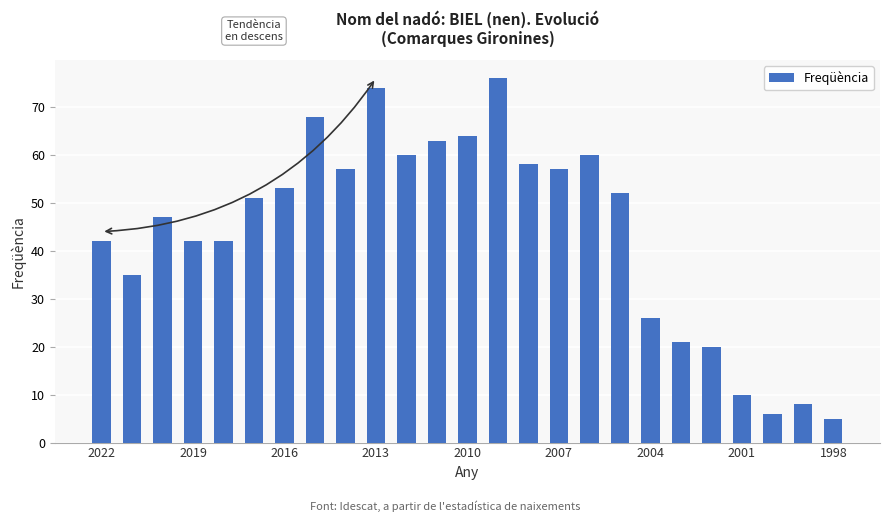

Count the number of data series in this chart.

1